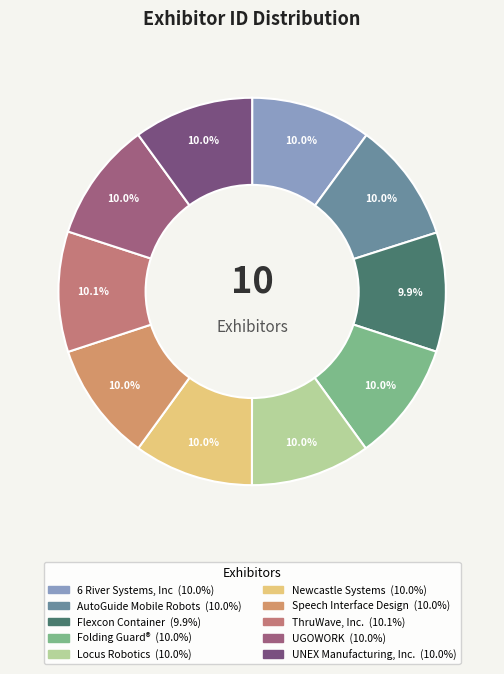

Is the sum of AutoGuide Mobile Robots and Locus Robotics greater than half?

No